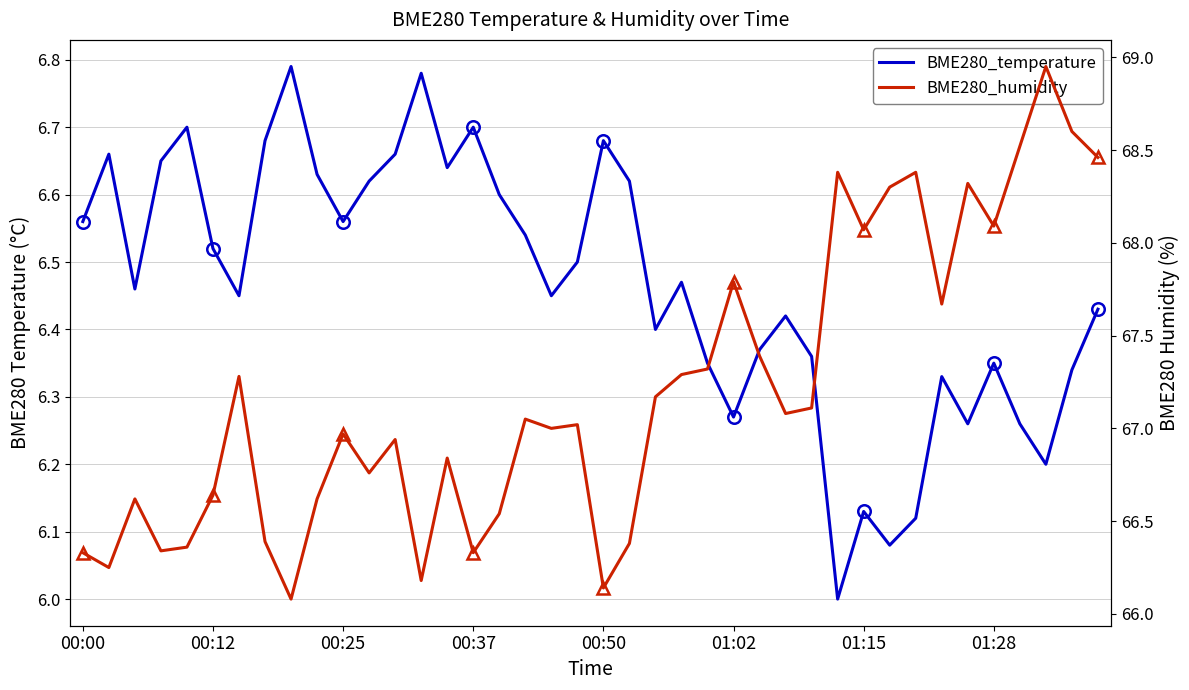

True or false: BME280_humidity and BME280_temperature intersect in this chart.

False